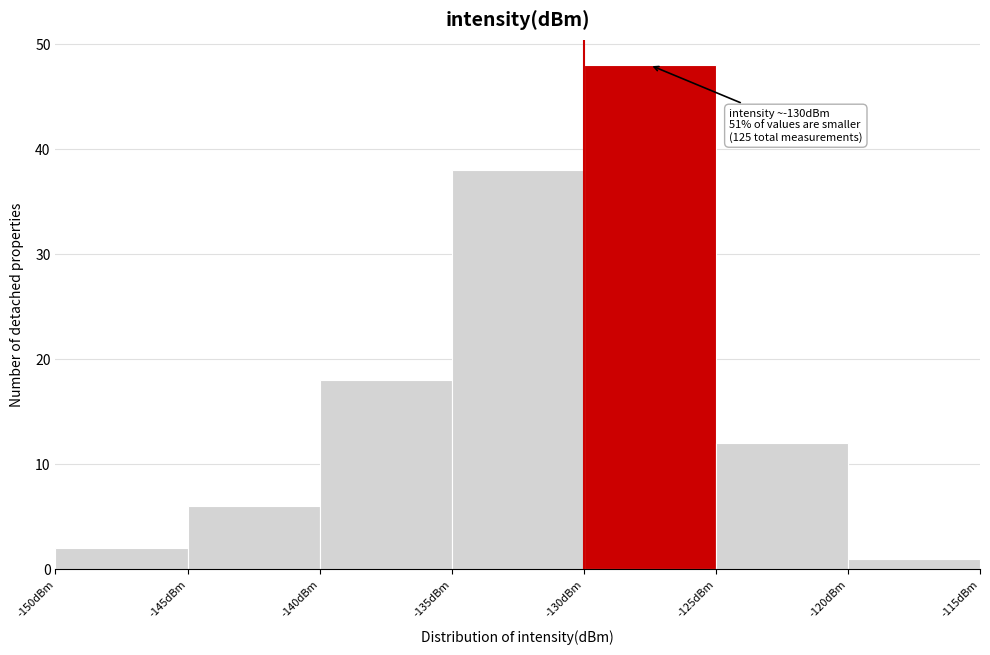

Over which range of the x-axis is the bar tallest?

-130 to -125